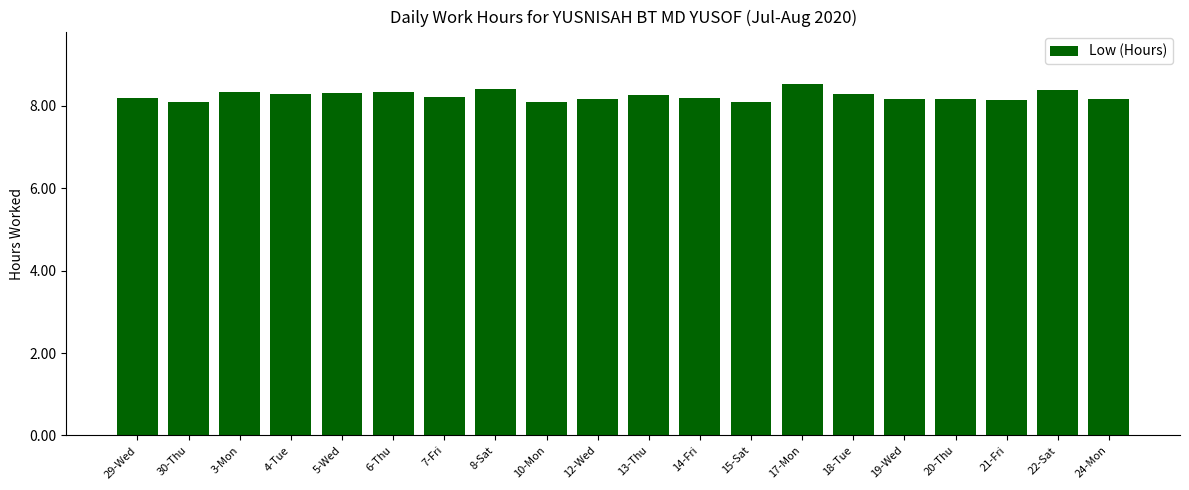

What is the sum of all values?

164.8